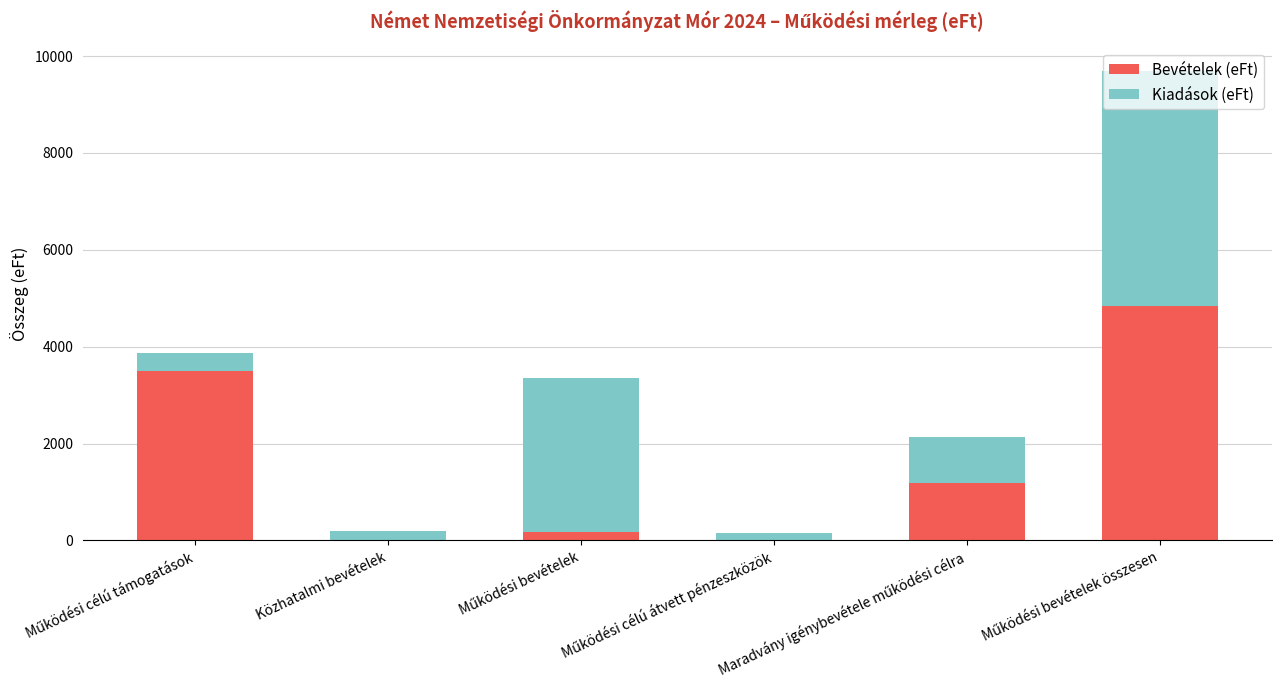

What is the maximum value for Bevételek (eFt)?

4847